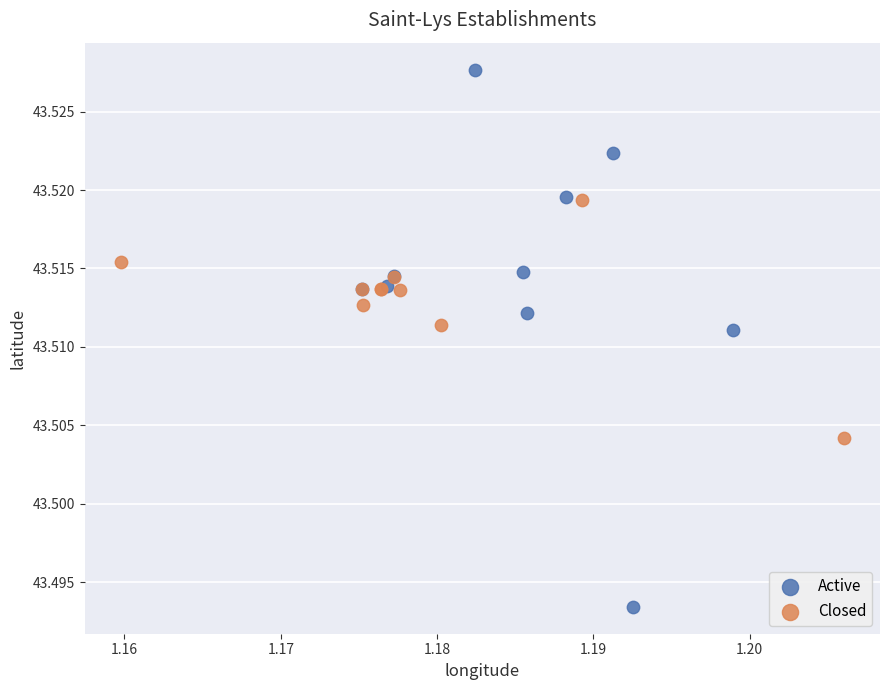

Which series reaches the minimum Y coordinate?

Active